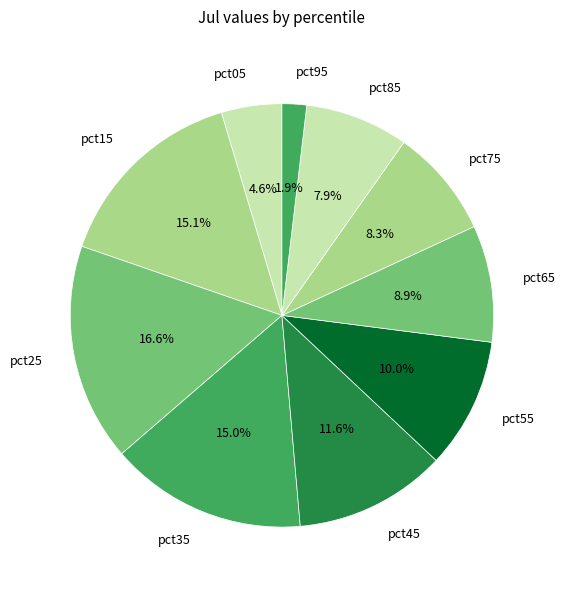

Which slice is the smallest?

pct95